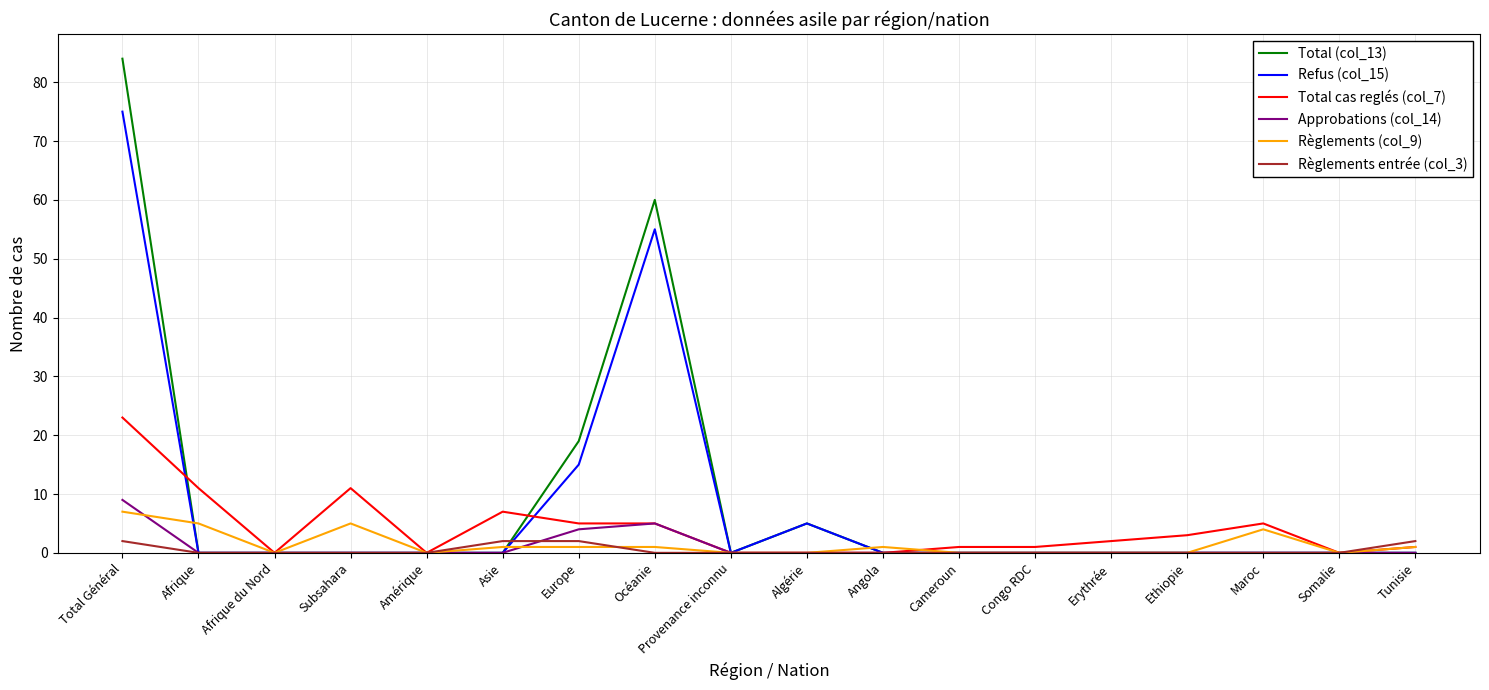

Which series has the largest total across all categories?

Total (col_13)